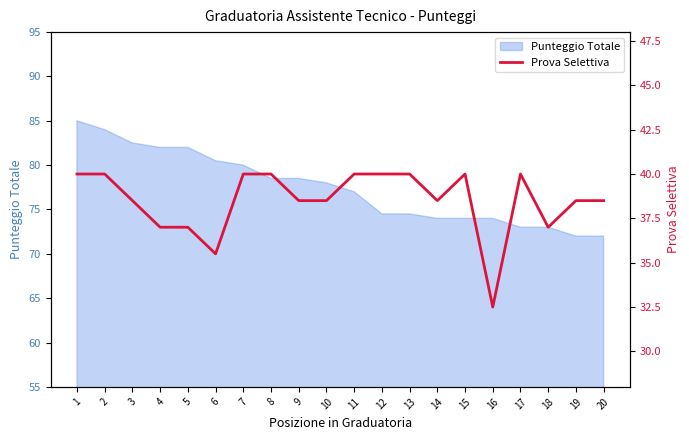

What is the difference between the maximum and minimum values?

7.5